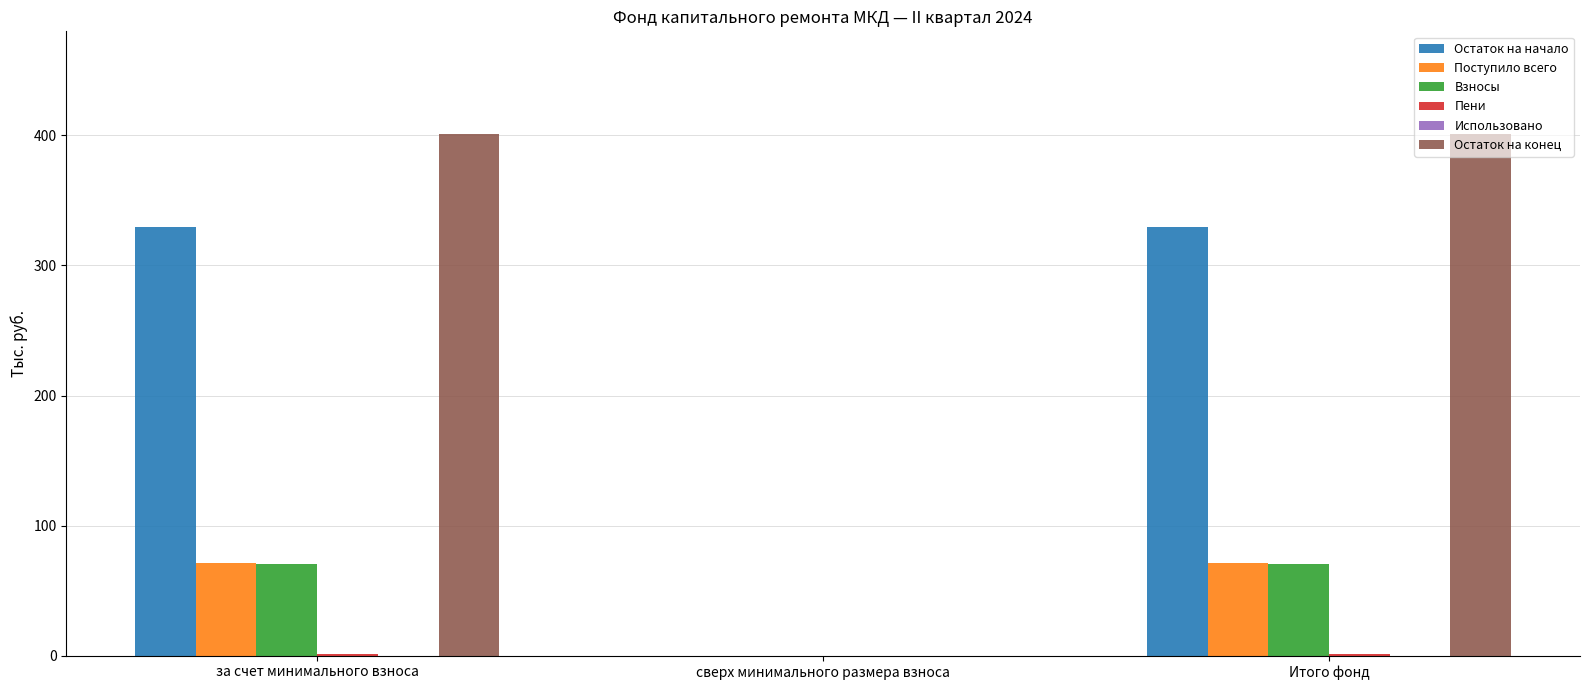

Which series has the widest spread of values?

Остаток на конец